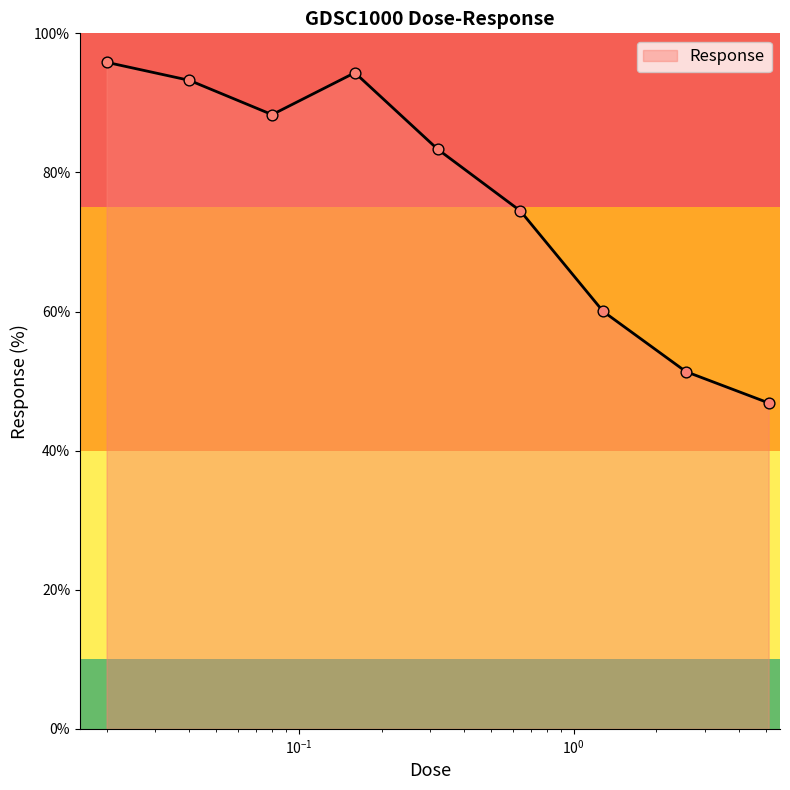

What is the maximum value shown in the chart?

95.8